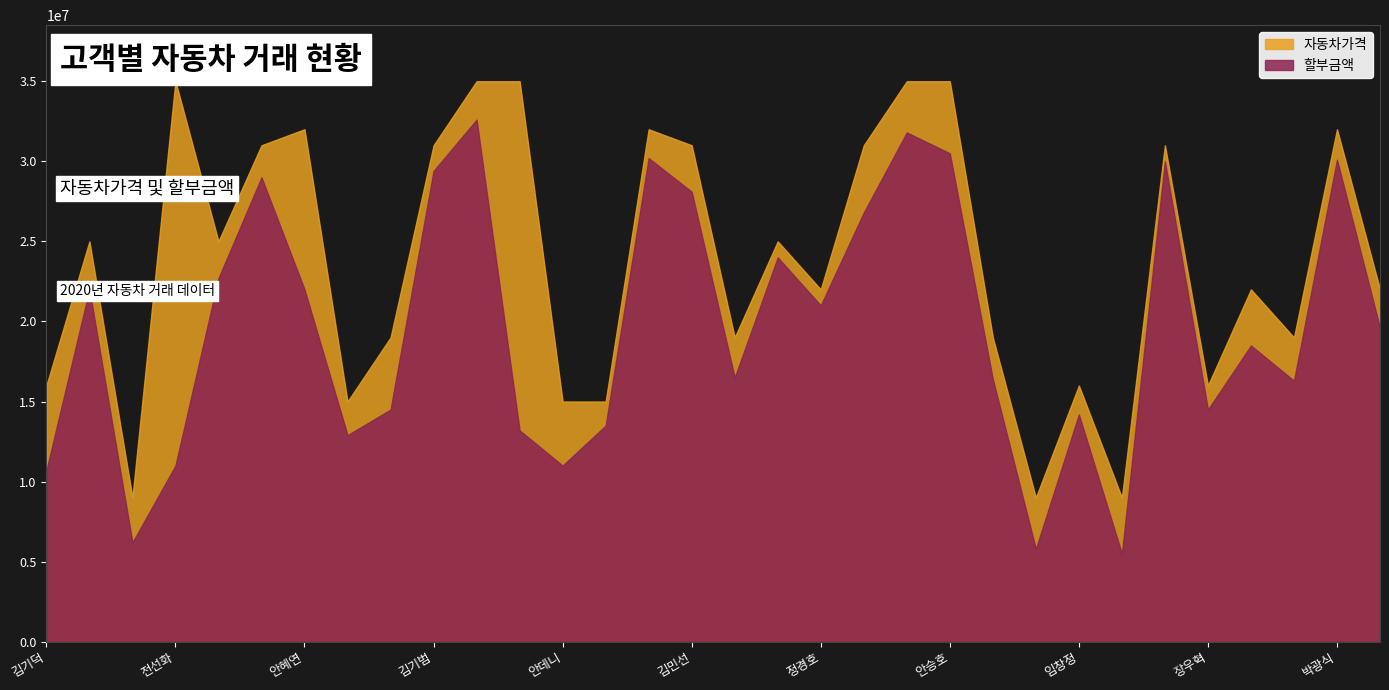

At 김만수, list the series in order from largest to smallest.

자동차가격, 할부금액